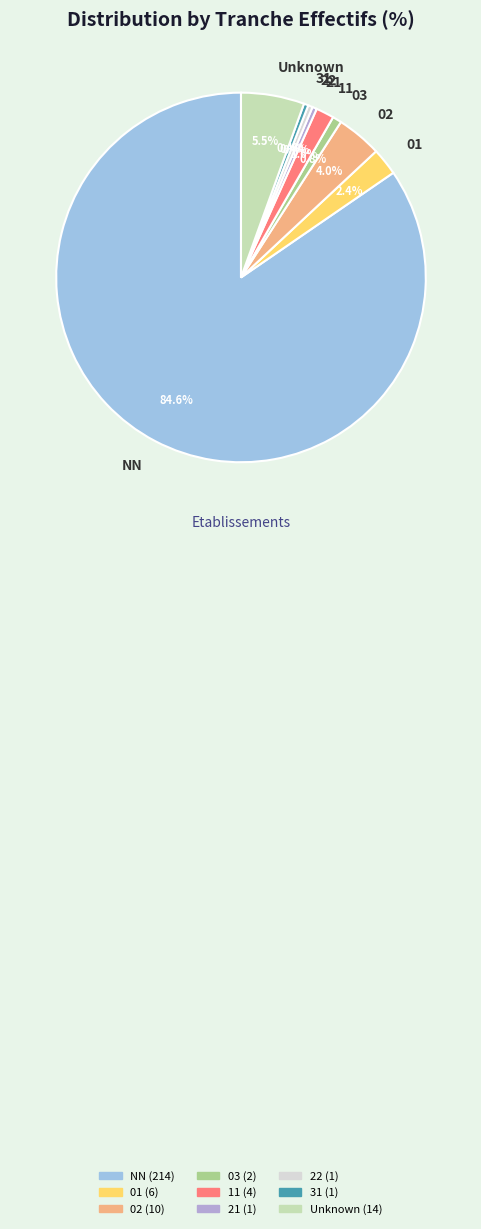

What percentage is NOT represented by 03?

99.2%